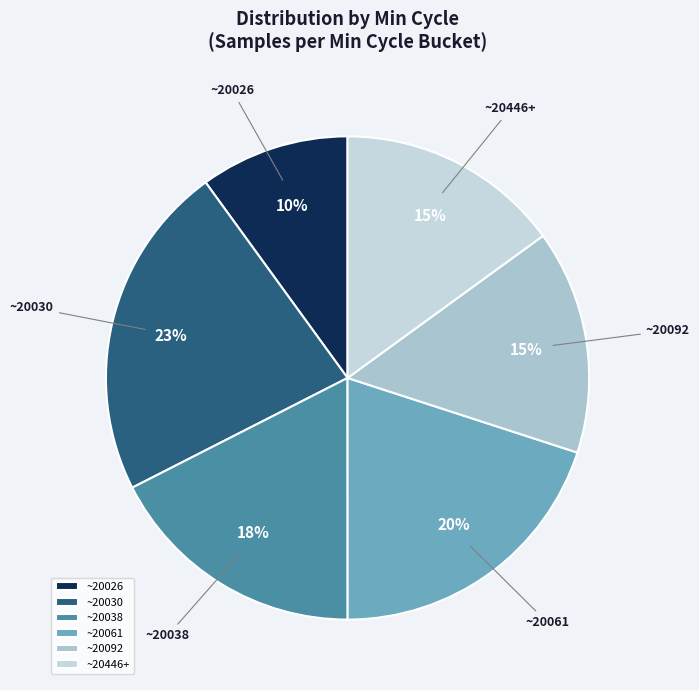

Is it true that ~20026 is 23% of the pie?

False